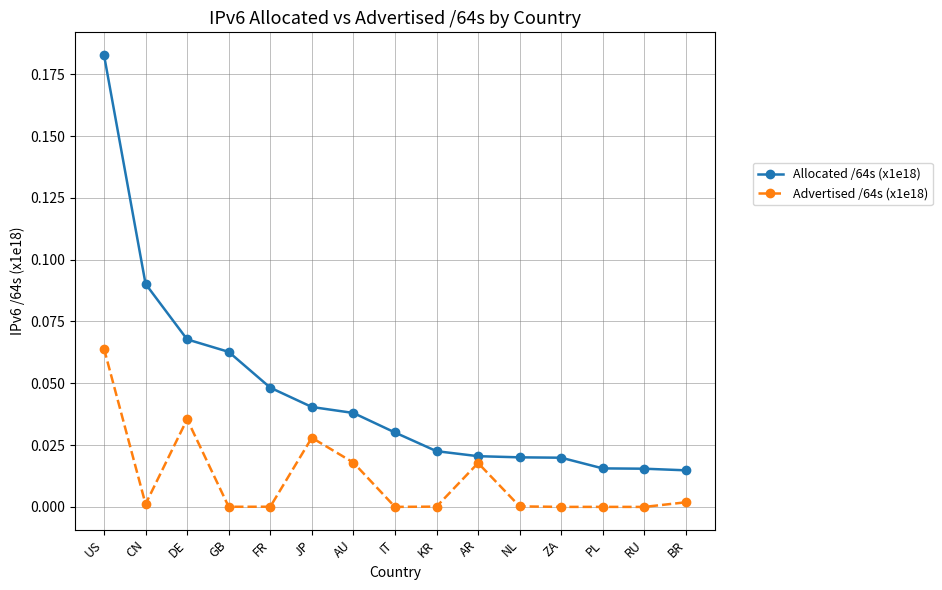

At US, list the series in order from smallest to largest.

Advertised /64s (x1e18), Allocated /64s (x1e18)